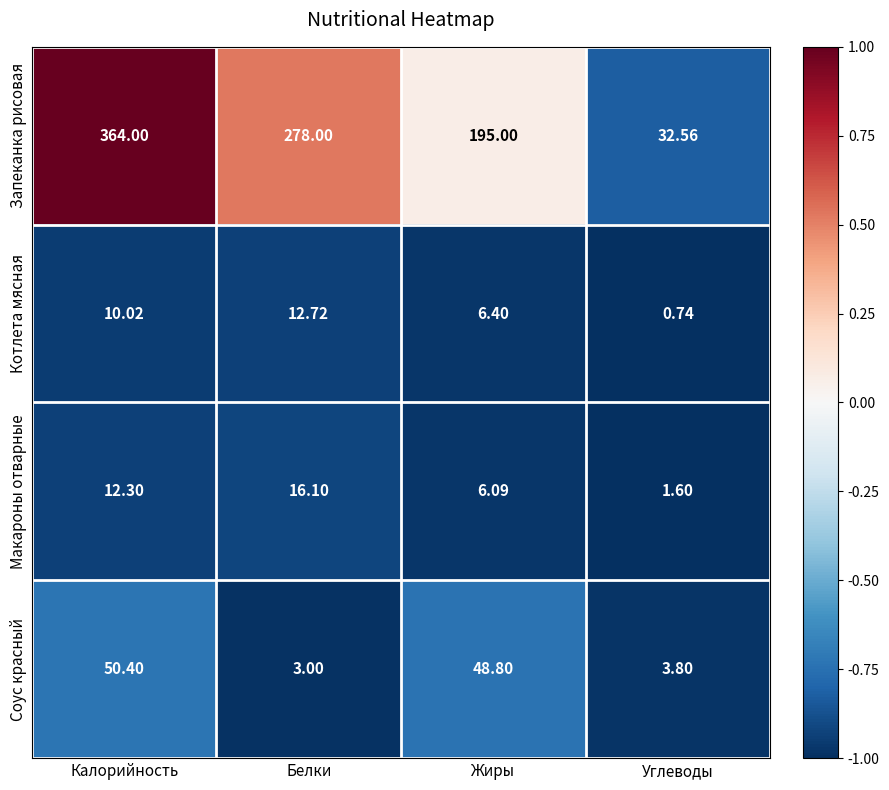

List the series in order of their peak value, lowest first.

Котлета мясная, Макароны отварные, Соус красный, Запеканка рисовая